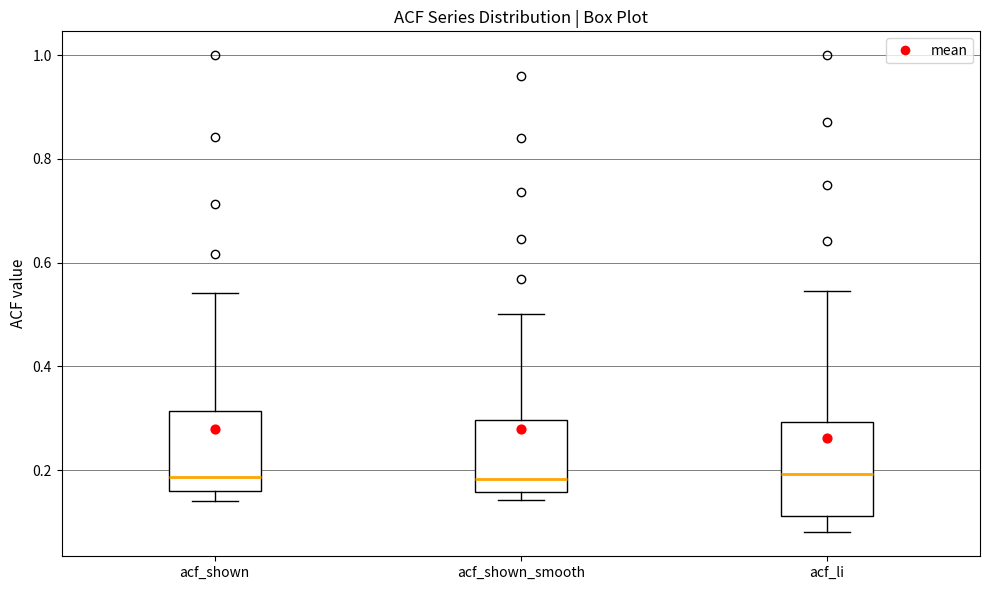

Reading left to right, transcribe this box plot: for each box, give where its median line is, the range the box spans, and where its two whiskers end, as read against the y-axis. The values are not printed on the chart, so give them approximately, as read against the axis.

acf_shown: median 0.18, box 0.16 to 0.32, whiskers 0.14 to 0.54
acf_shown_smooth: median 0.18, box 0.16 to 0.30, whiskers 0.14 to 0.50
acf_li: median 0.20, box 0.12 to 0.30, whiskers 0.08 to 0.54